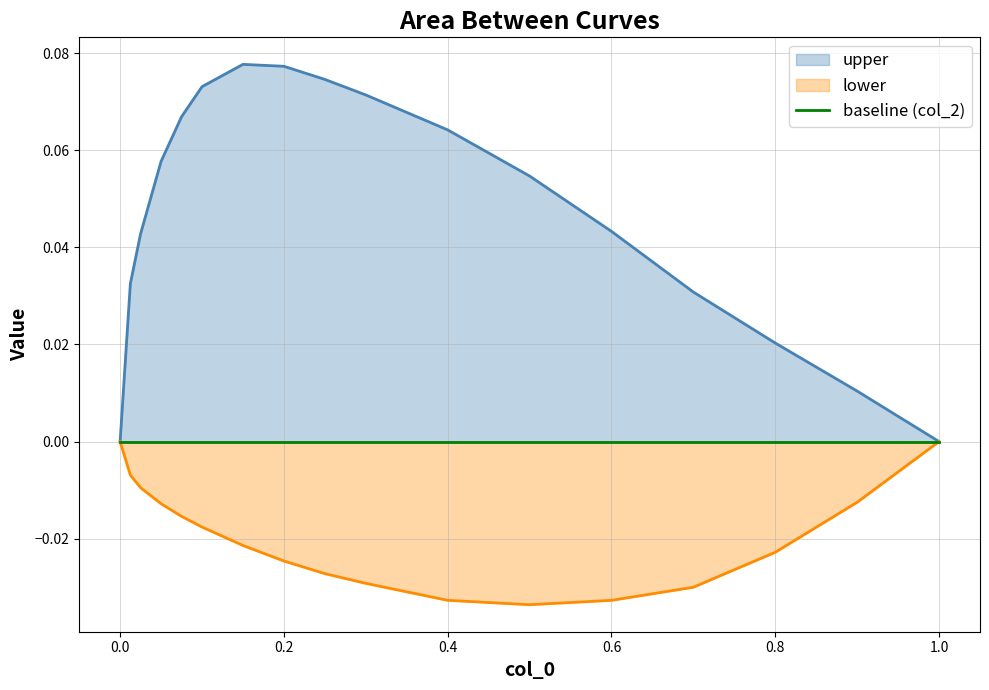

Rank the series by their average value, from highest to lowest.

upper, lower